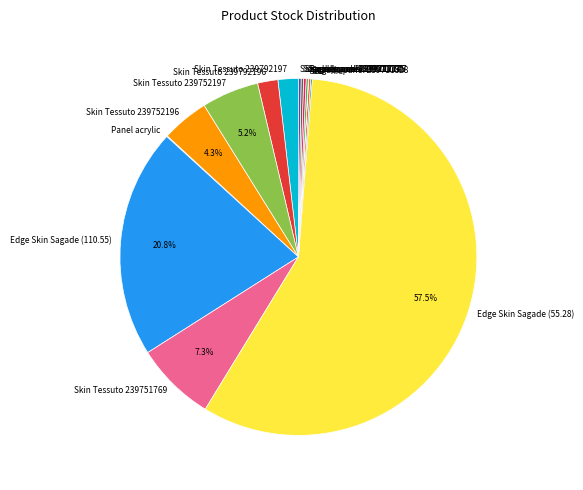

What is the ratio of the value at Skin Tessuto 239751769 to the value at Skin Tessuto 239752196?

1.7